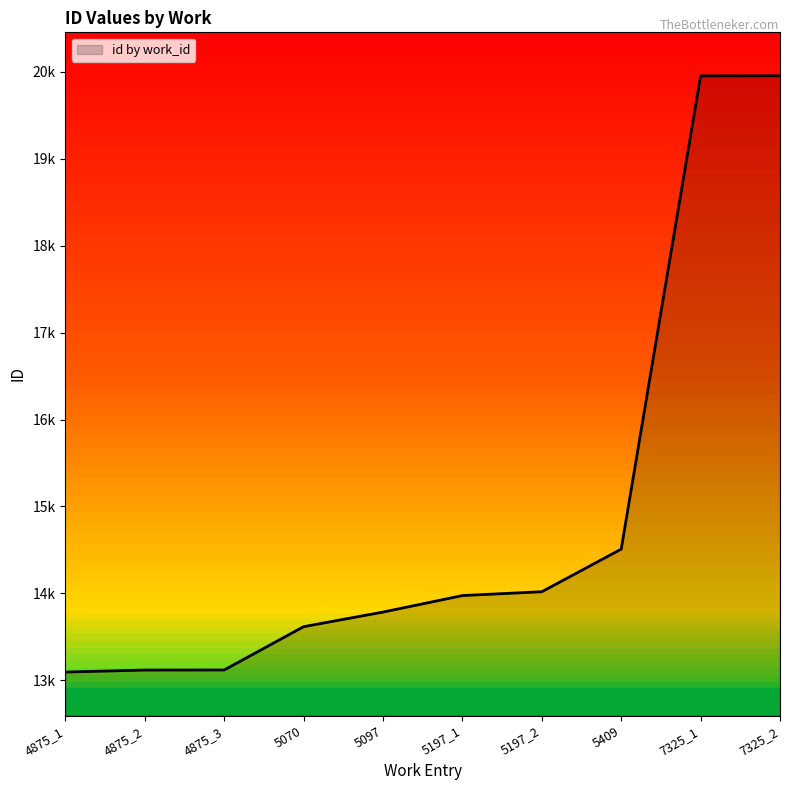

What is the label of the 7th point from the left?

5197_2